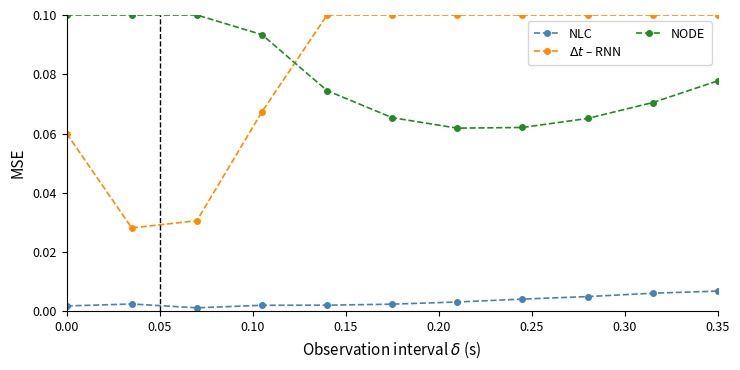

At how many categories does at least one series exceed 0?

11